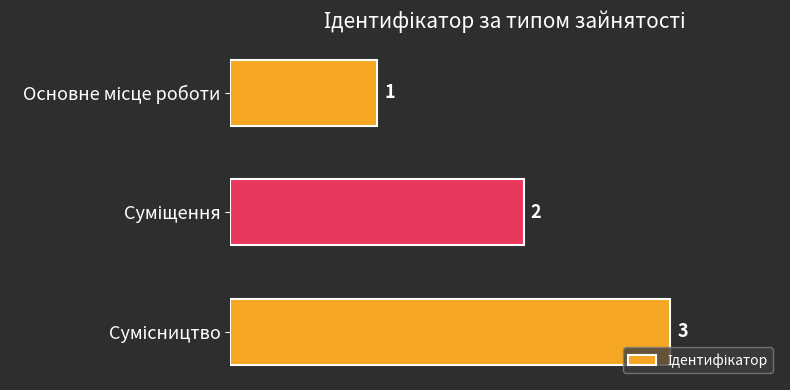

Count the values in the range 1 to 3.

3